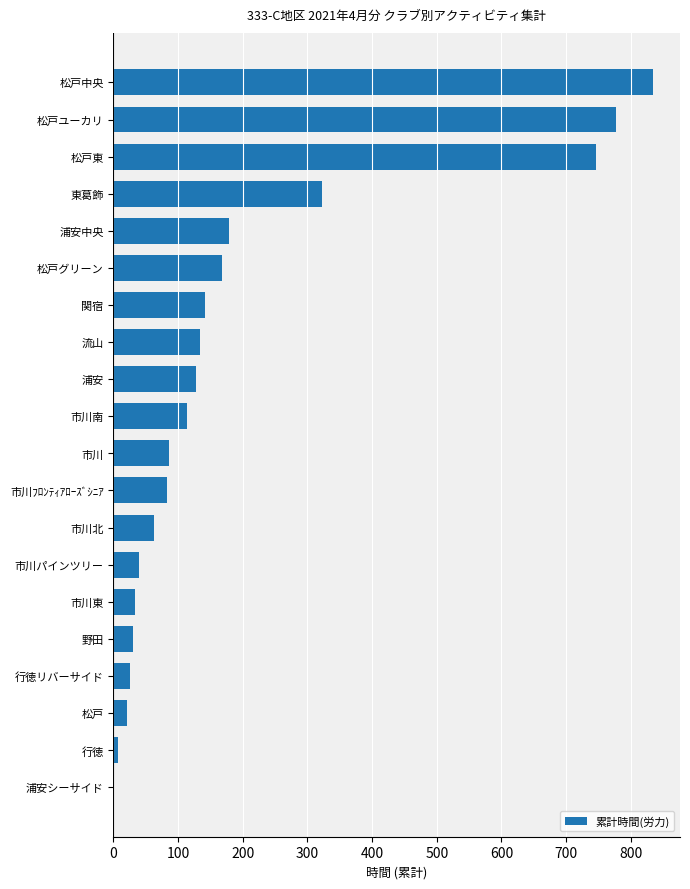

Which category has the highest value across all series?

松戸中央